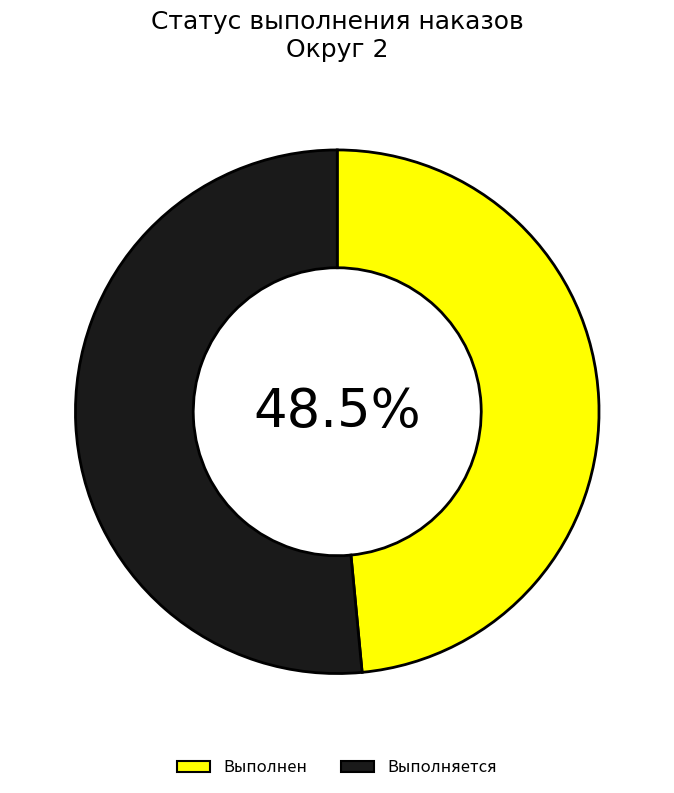

How many segments does this pie chart have?

2